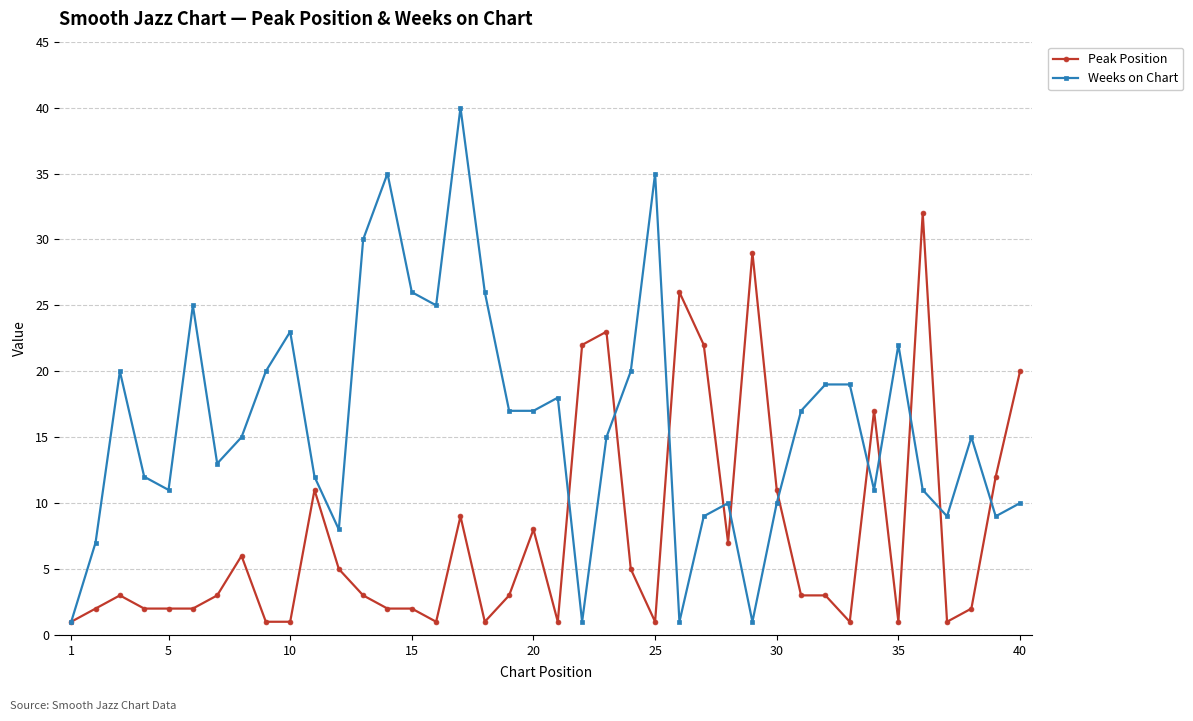

At how many categories does at least one series exceed 33?

3